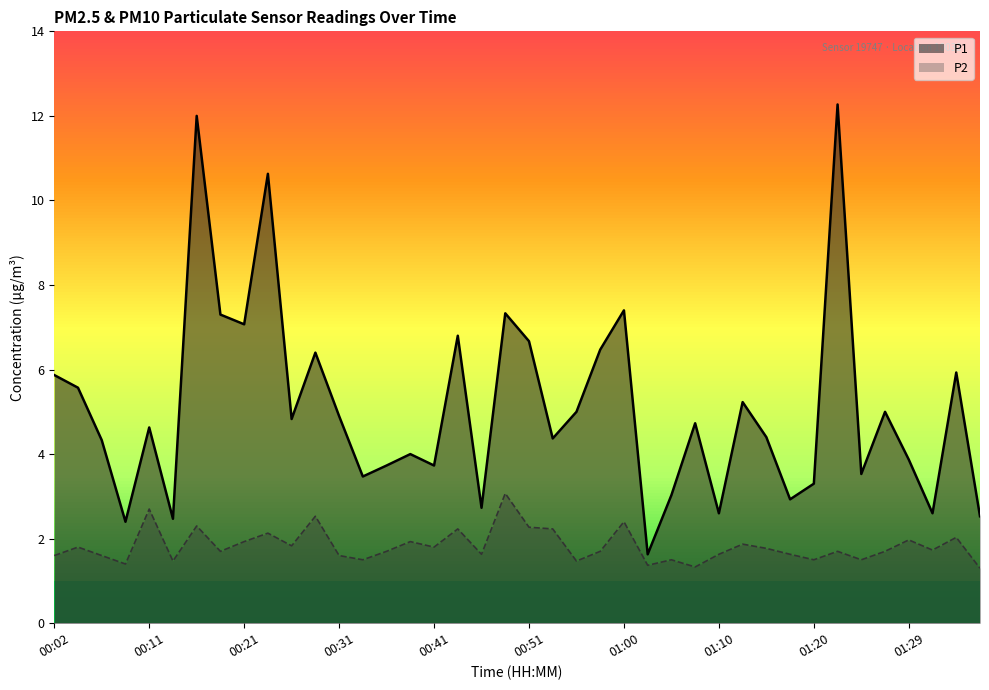

At which category does P2 reach its first local peak?

00:04